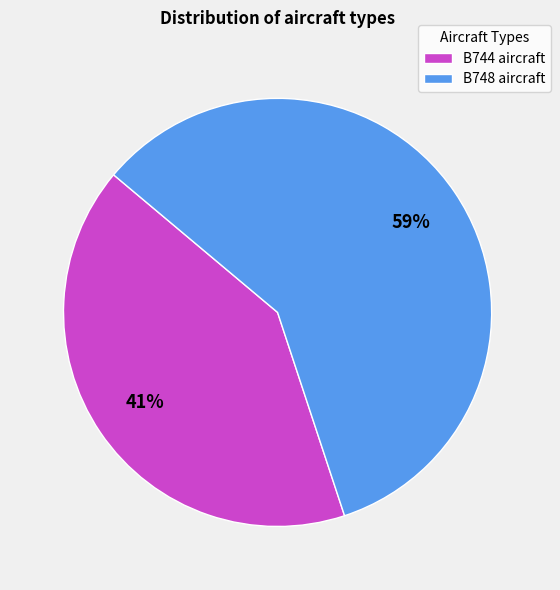

What percentage is the B748 slice, to the nearest percent?

59%